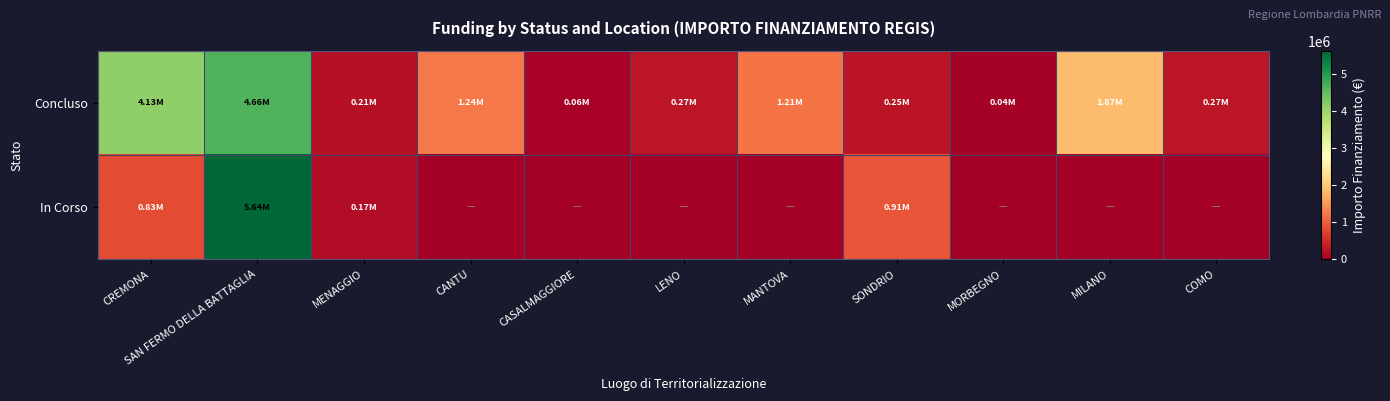

Reading right to left, extract all data points from this chart.

Concluso: COMO=271682.5	MILANO=1866366.7	MORBEGNO=36600.0	SONDRIO=247700.0	MANTOVA=1206048.8	LENO=269021.9	CASALMAGGIORE=57564.0	CANTU=1242450.0	MENAGGIO=212514.4	SAN FERMO DELLA BATTAGLIA=4657087.2	CREMONA=4132595.6
In Corso: COMO=0.0	MILANO=0.0	MORBEGNO=0.0	SONDRIO=914000.0	MANTOVA=0.0	LENO=0.0	CASALMAGGIORE=0.0	CANTU=0.0	MENAGGIO=165553.7	SAN FERMO DELLA BATTAGLIA=5642257.7	CREMONA=833874.0